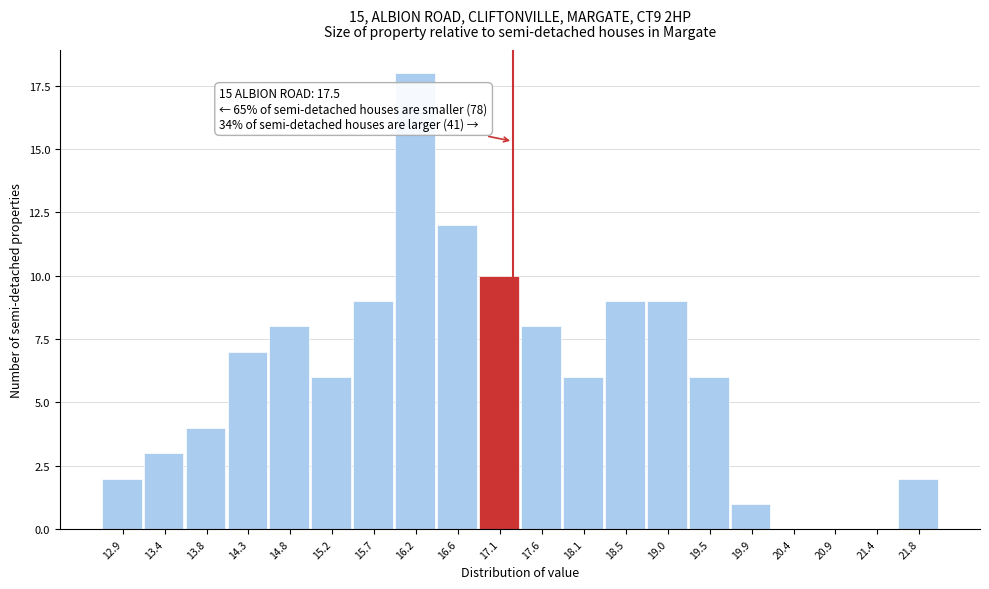

Reading left to right, what are all the values shown in this chart?

12.9=2	13.4=3	13.8=4	14.3=7	14.8=8	15.2=6	15.7=9	16.2=18	16.6=12	17.1=10	17.6=8	18.1=6	18.5=9	19.0=9	19.5=6	19.9=1	20.4=0	20.9=0	21.4=0	21.8=2